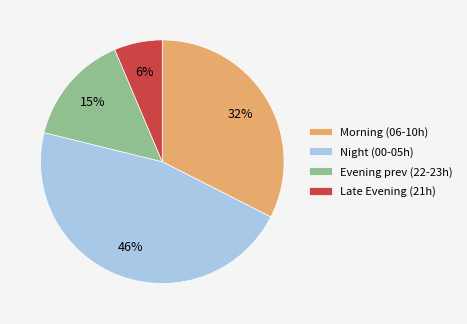

What is the ratio of the value at Night (00-05h) to the value at Morning (06-10h)?

1.4